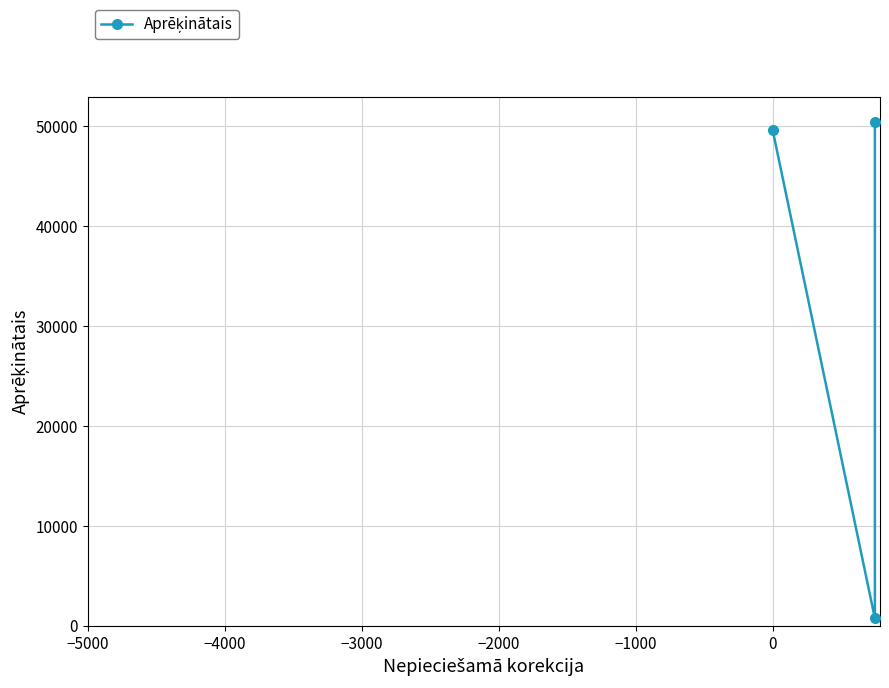

How many data points are less than 49673?

1